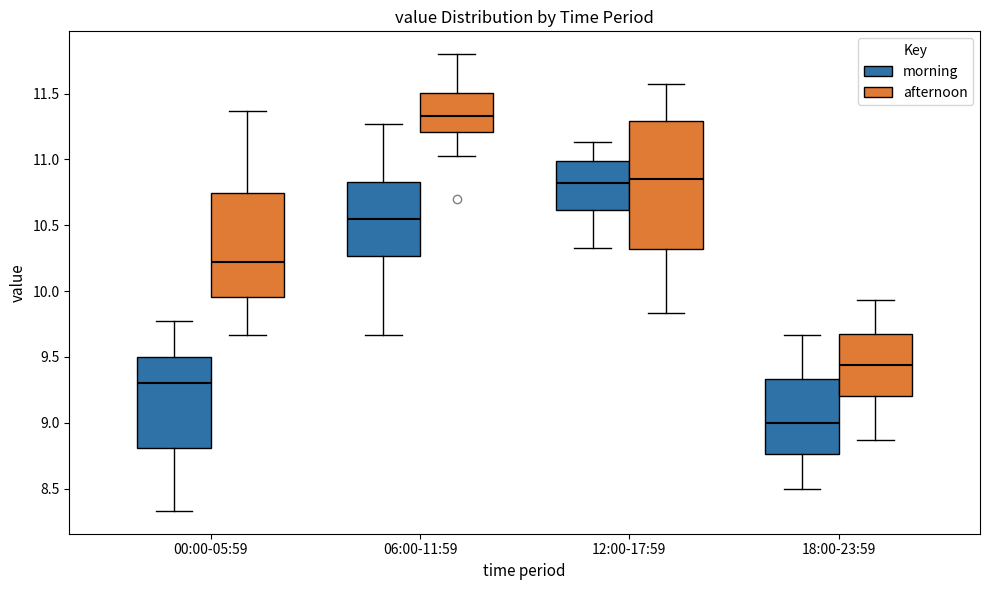

Reading left to right, read every box against the y-axis: the position of its median line, the range the box covers, and the ends of its whiskers. The values are not printed on the chart, so give them approximately, as read against the axis.

00:00-05:59 (morning): median 9.30, box 8.80 to 9.50, whiskers 8.35 to 9.75
00:00-05:59 (afternoon): median 10.20, box 9.95 to 10.75, whiskers 9.65 to 11.35
06:00-11:59 (morning): median 10.55, box 10.25 to 10.85, whiskers 9.65 to 11.25
06:00-11:59 (afternoon): median 11.35, box 11.20 to 11.50, whiskers 11.05 to 11.80
12:00-17:59 (morning): median 10.80, box 10.60 to 11.00, whiskers 10.35 to 11.15
12:00-17:59 (afternoon): median 10.85, box 10.30 to 11.30, whiskers 9.85 to 11.55
18:00-23:59 (morning): median 9.00, box 8.75 to 9.35, whiskers 8.50 to 9.65
18:00-23:59 (afternoon): median 9.45, box 9.20 to 9.70, whiskers 8.85 to 9.95